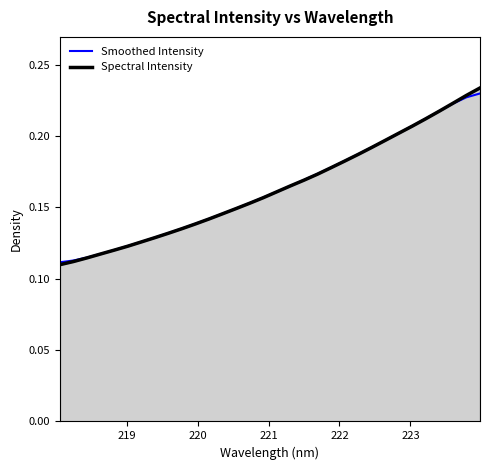

Which series has the widest spread of values?

Spectral Intensity